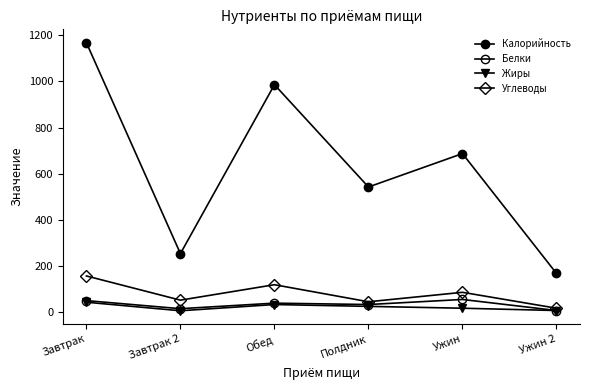

How many data points does each series have?

6